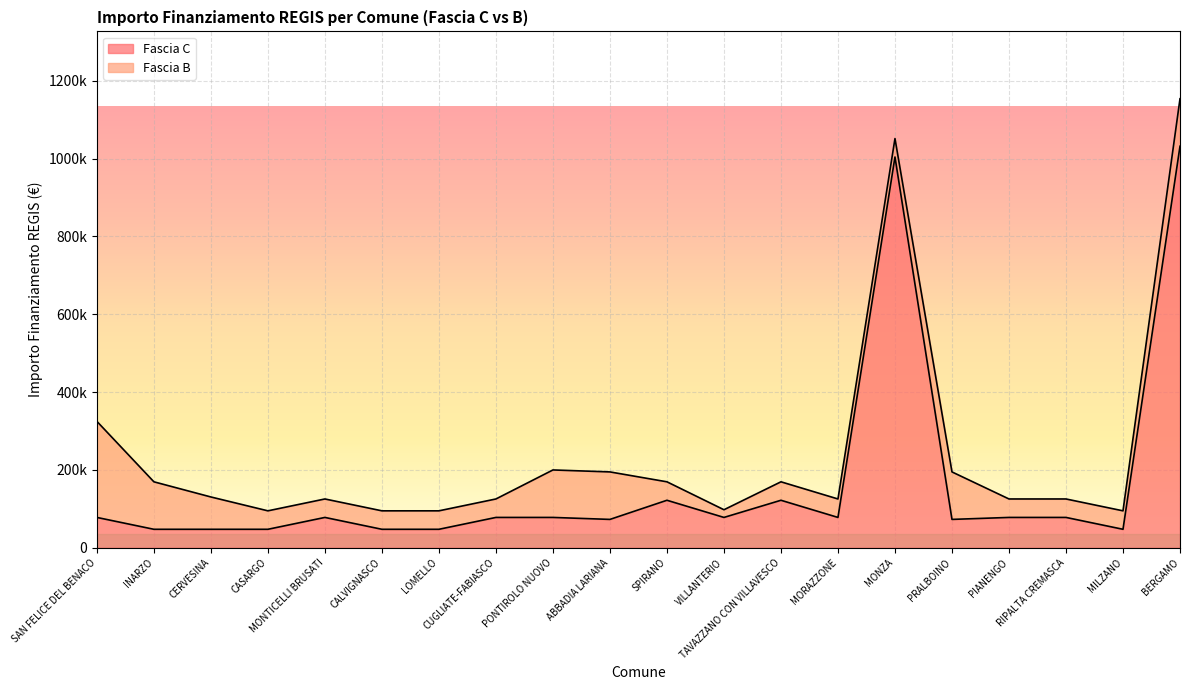

What is the difference between the values at BERGAMO and MORAZZONE?

953677